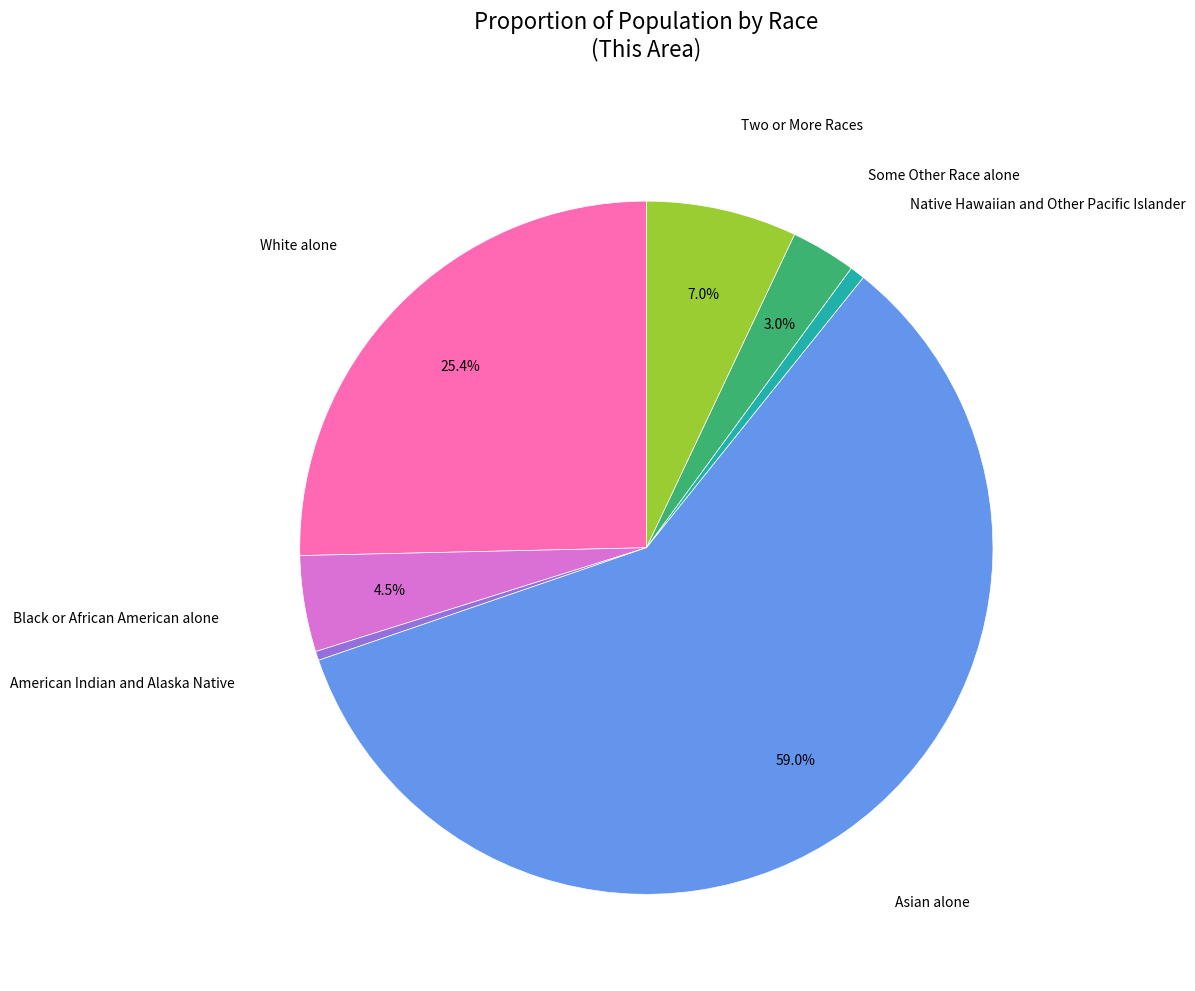

To the nearest percent, what is the average slice percentage?

14%